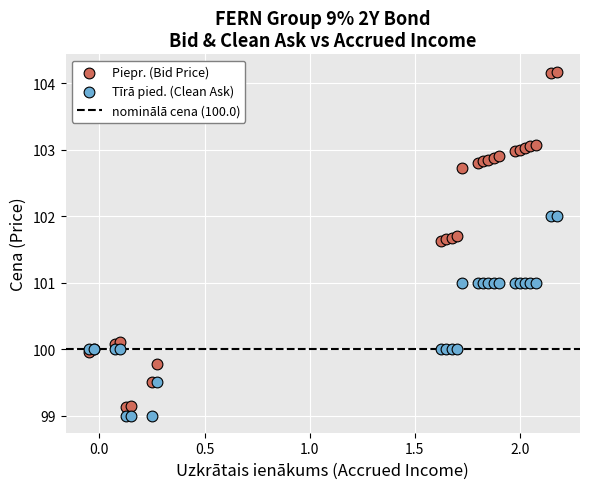

Which series contains the lowest Y value?

Tīrā pied. (Clean Ask)